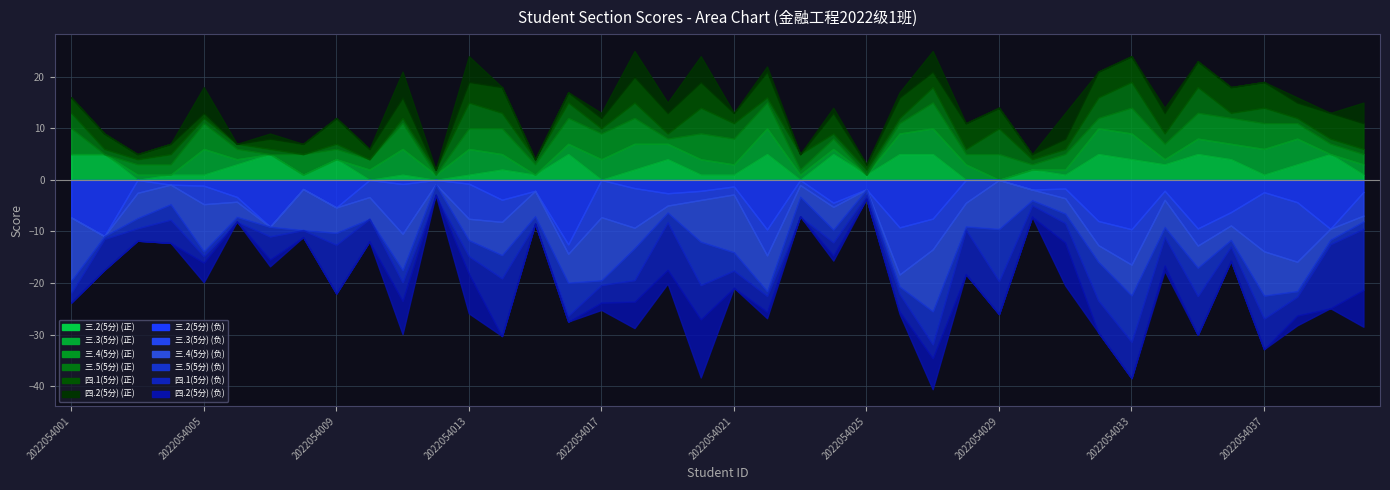

At which label is 四.1(5分) closest to 2?

2022054004